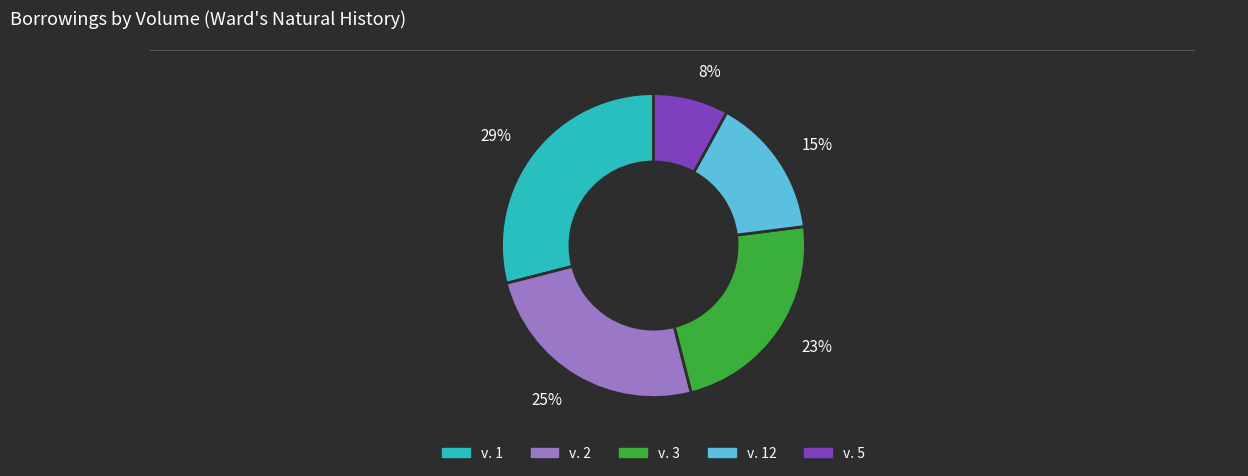

Is there any slice that represents more than half of the pie?

No